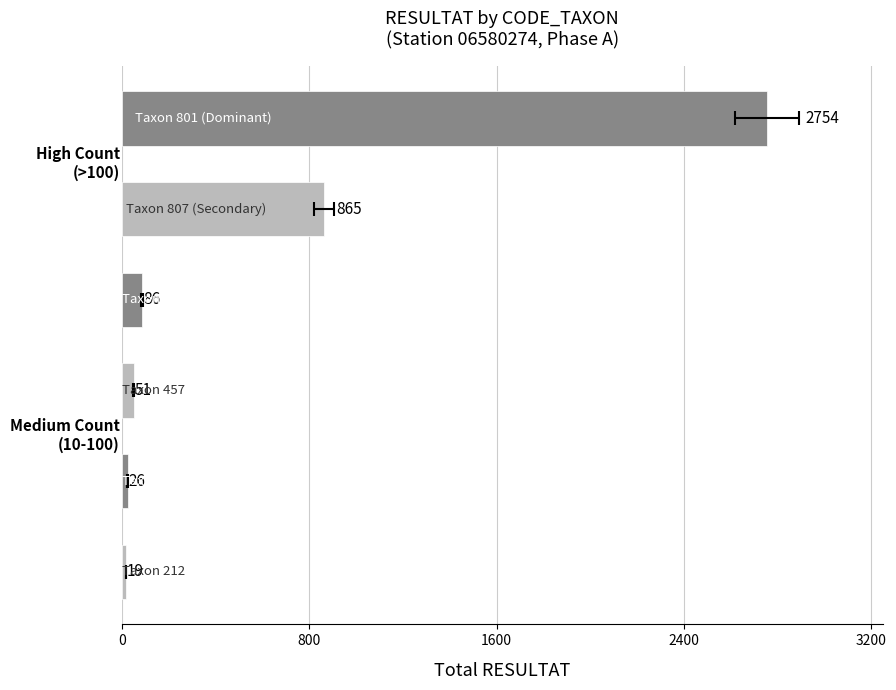

How many values are below 86?

3